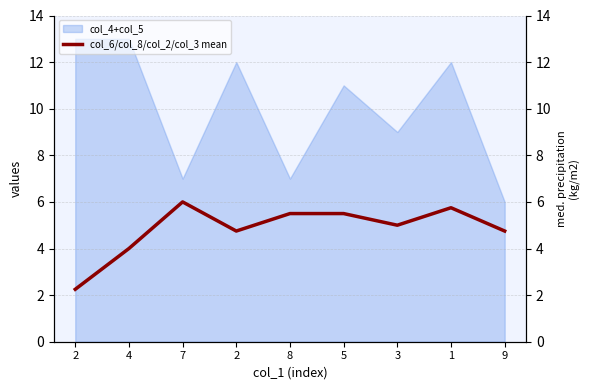

What is the label of the 2nd point from the left?

4